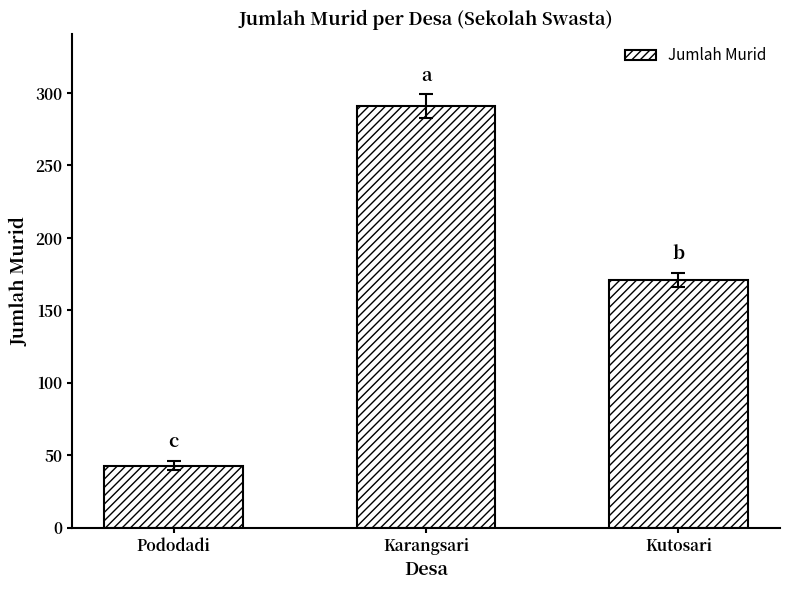

Rank the categories by value from highest to lowest.

Karangsari, Kutosari, Pododadi